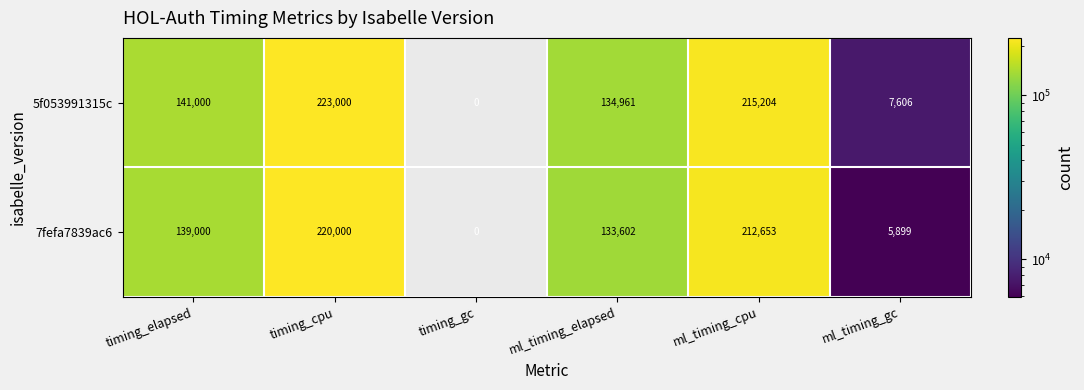

At which label is 7fefa7839ac6 closest to 110000?

ml_timing_elapsed